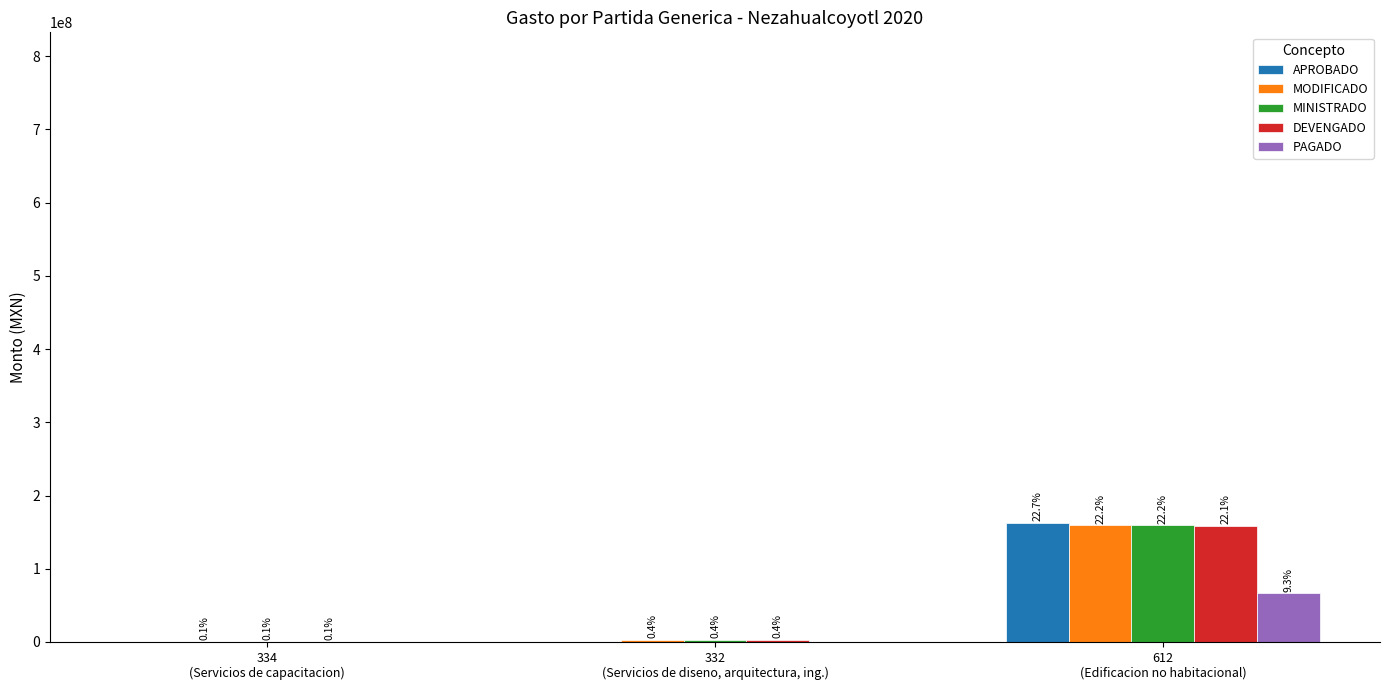

Which has a higher value, 334
(Servicios de capacitacion) or 332
(Servicios de diseno, arquitectura, ing.)?

334
(Servicios de capacitacion)